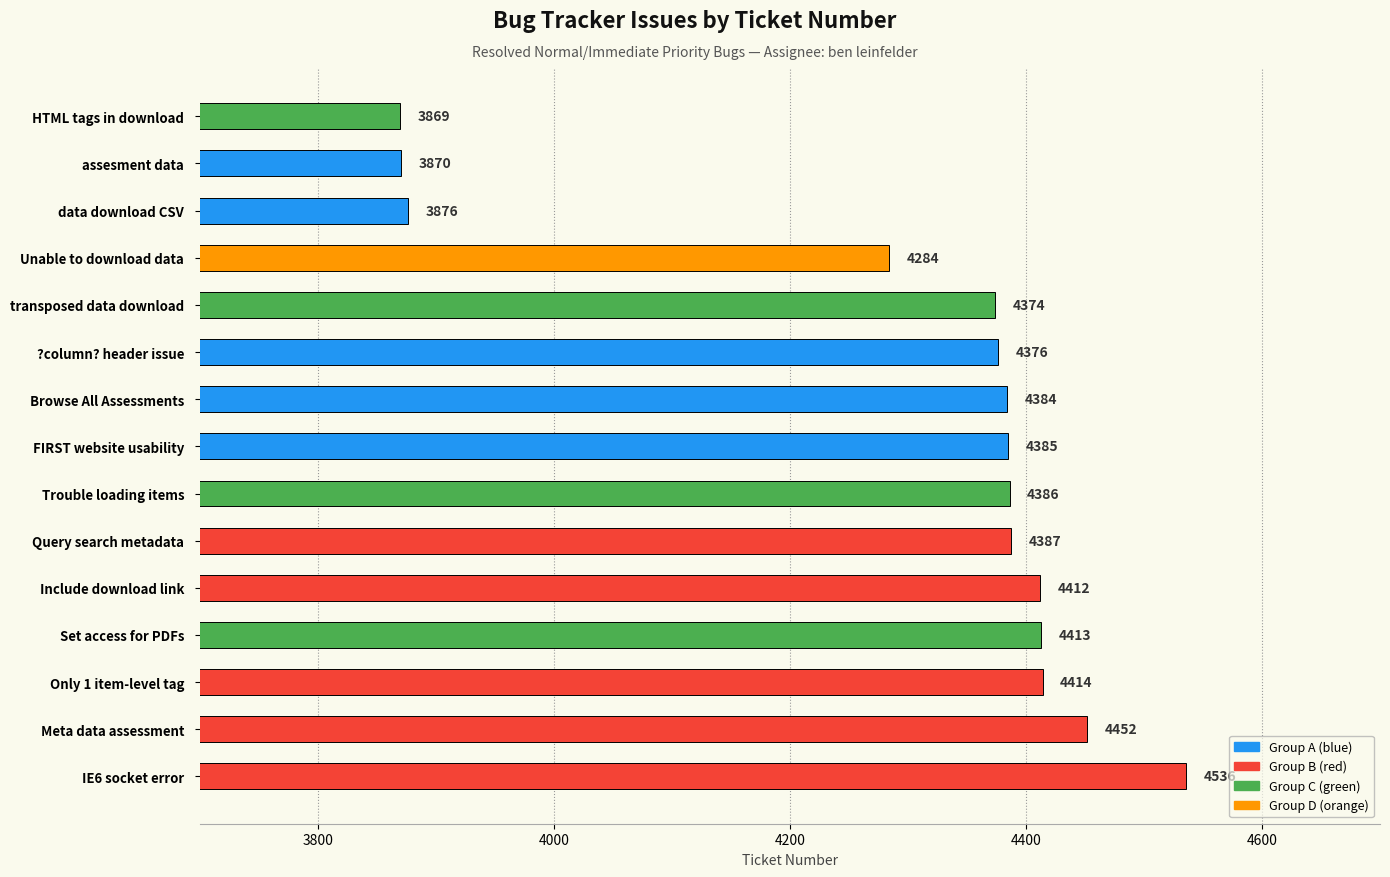

What is the smallest value displayed?

3869